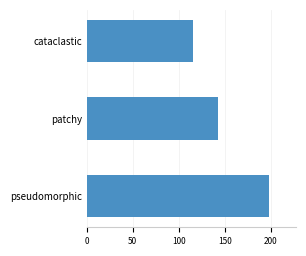

Count the number of data series in this chart.

1